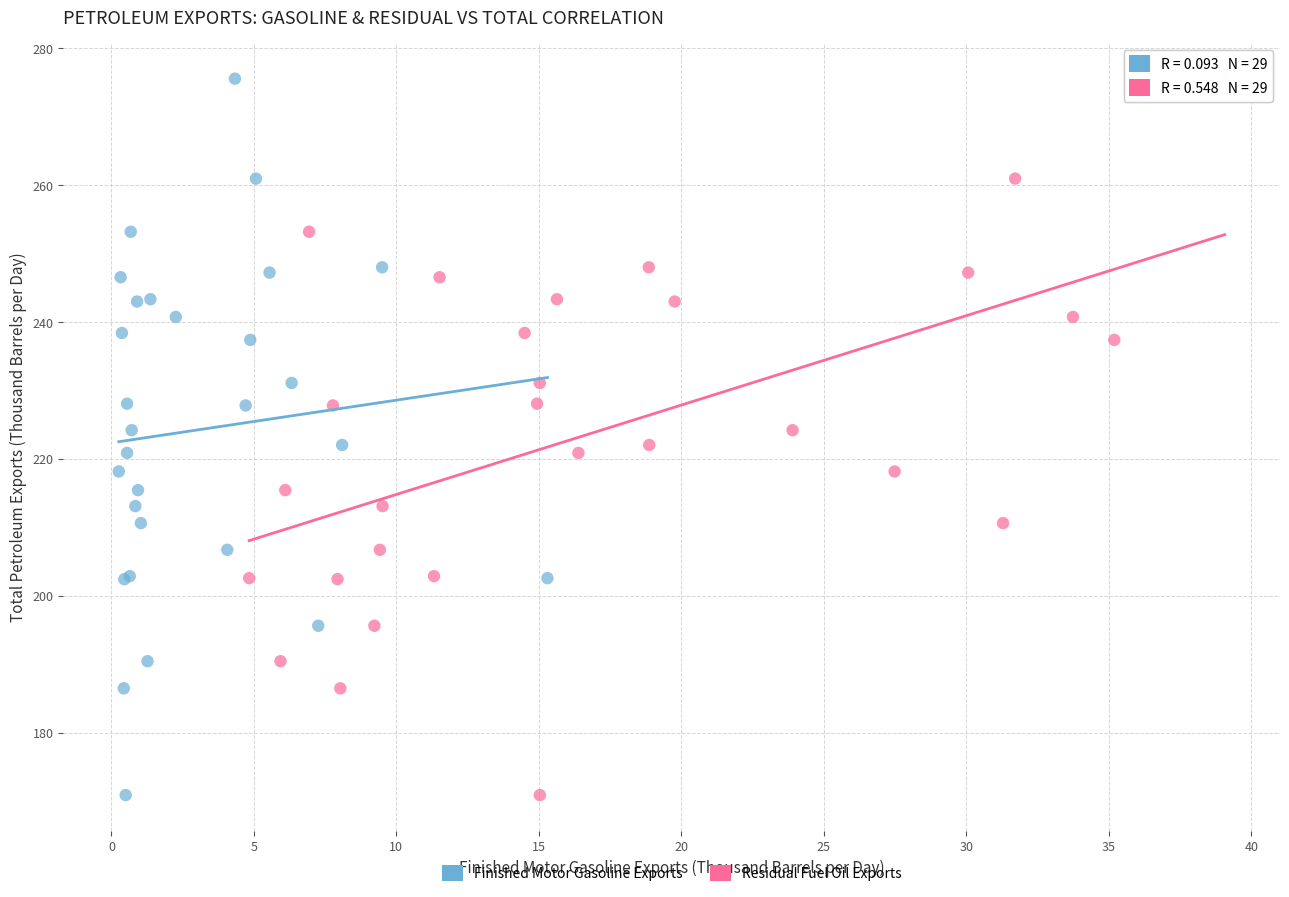

What are all the series names shown in the legend?

Finished Motor Gasoline Exports, Residual Fuel Oil Exports